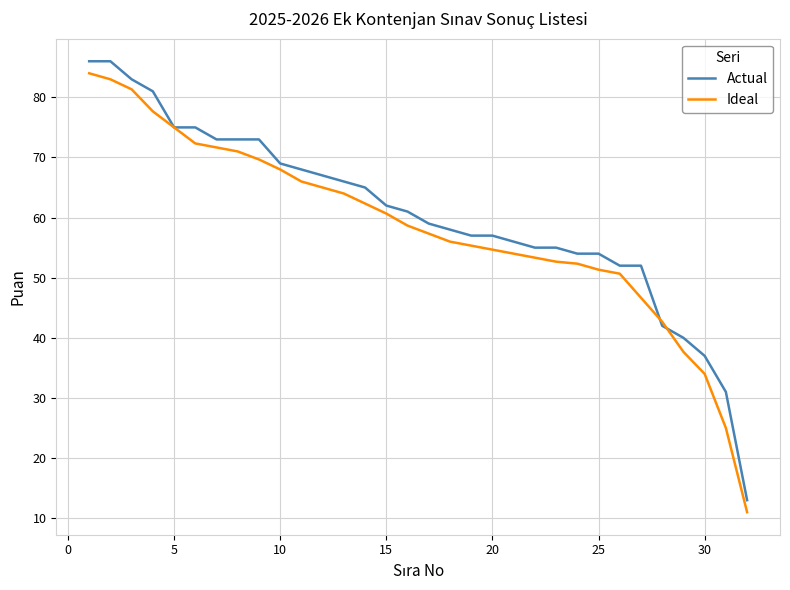

What is the minimum value for Ideal?

11.0